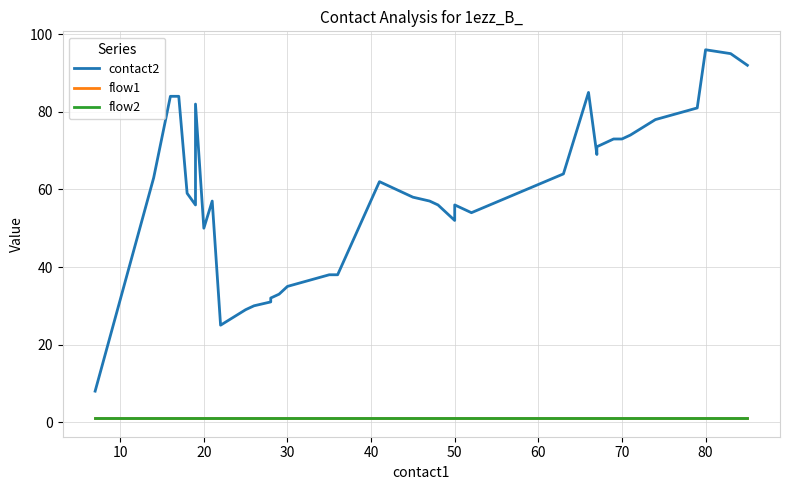

Reading left to right, transcribe all the data shown in this chart.

contact2: 8	63	84	84	59	56	82	50	57	25	29	30	31	32	33	35	38	38	62	60	58	57	56	52	56	54	64	85	69	70	71	72	73	73	74	78	81	96	95	92
flow1: 1	1	1	1	1	1	1	1	1	1	1	1	1	1	1	1	1	1	1	1	1	1	1	1	1	1	1	1	1	1	1	1	1	1	1	1	1	1	1	1
flow2: 1	1	1	1	1	1	1	1	1	1	1	1	1	1	1	1	1	1	1	1	1	1	1	1	1	1	1	1	1	1	1	1	1	1	1	1	1	1	1	1